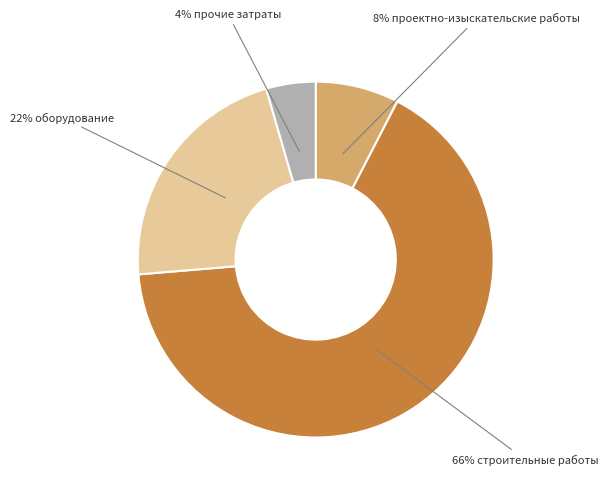

Is there a majority slice in this chart?

Yes